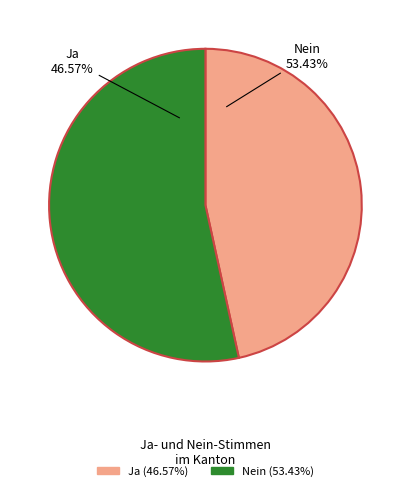

Is Nein the majority of the pie?

Yes